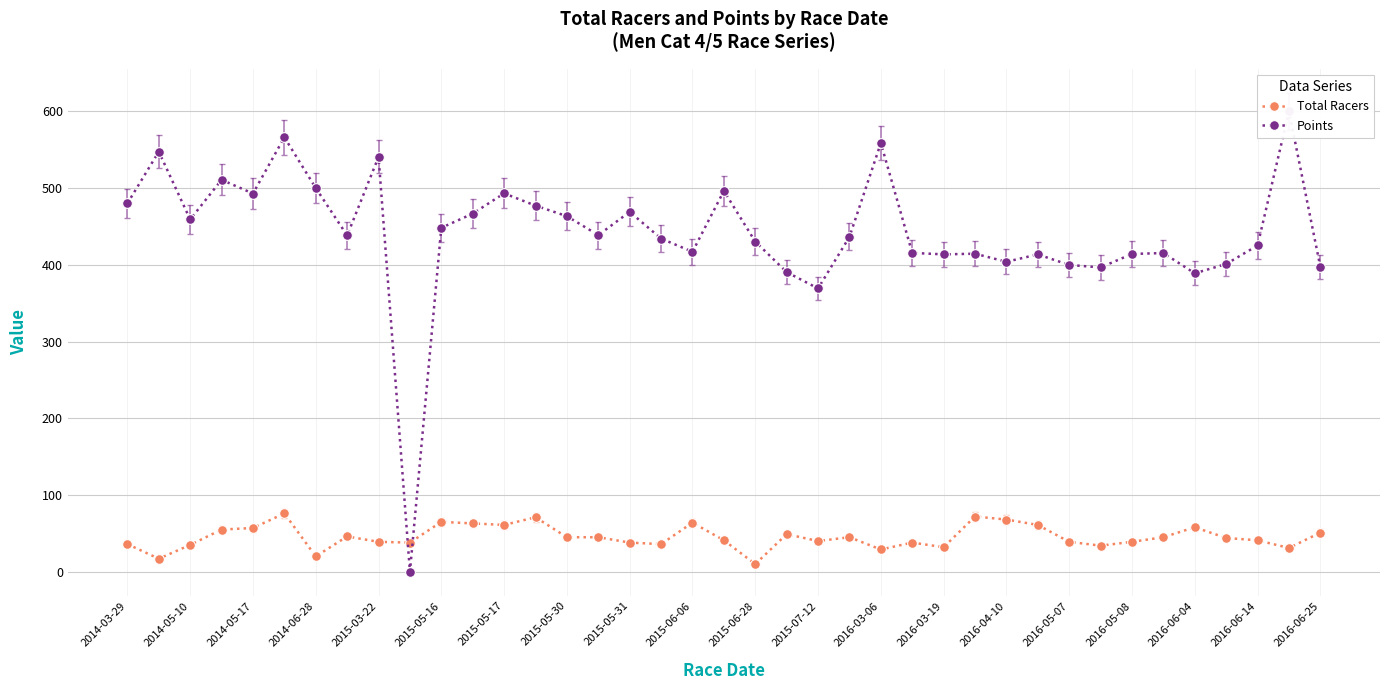

What is the highest value of the Total Racers series?

76